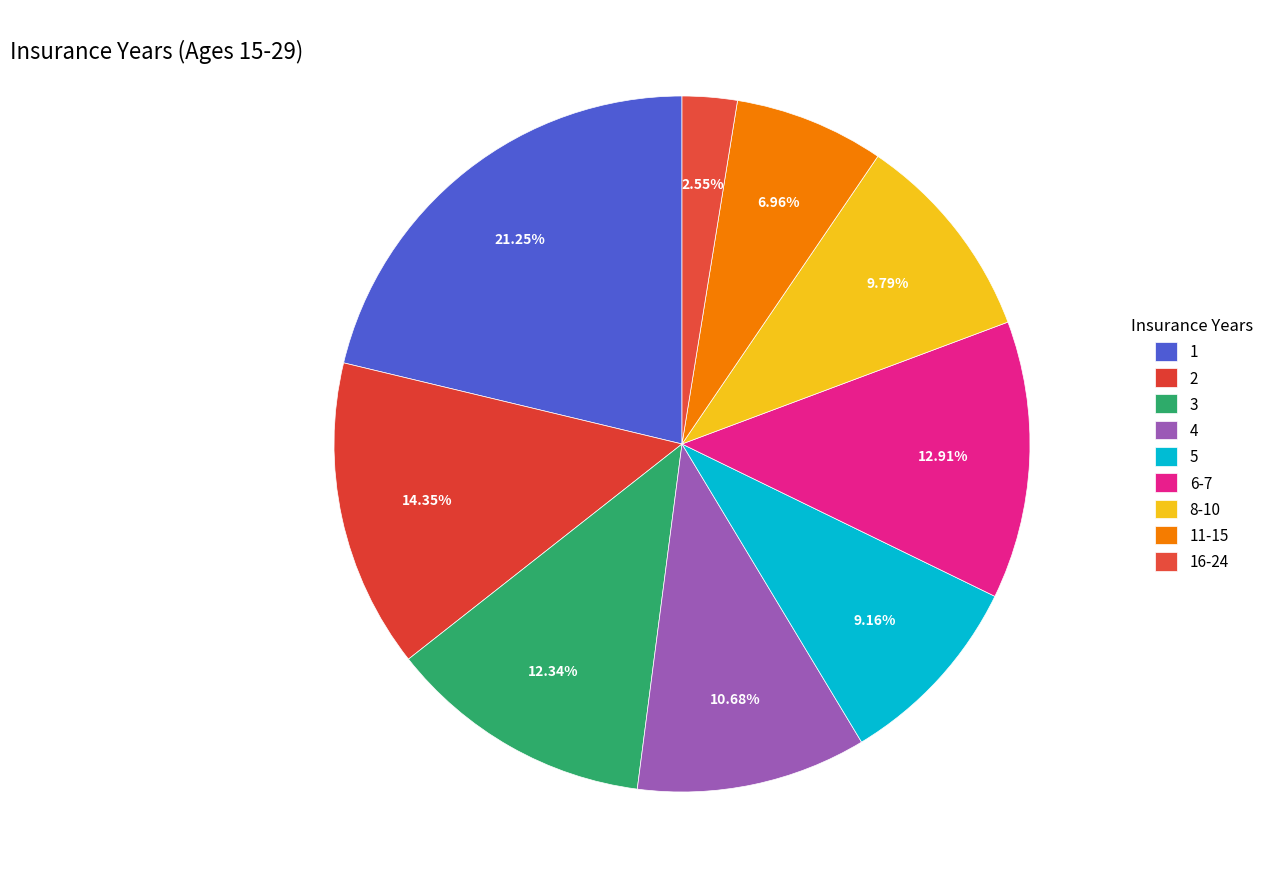

Approximately how many times larger is the value at 11-15 compared to 2?

0.5